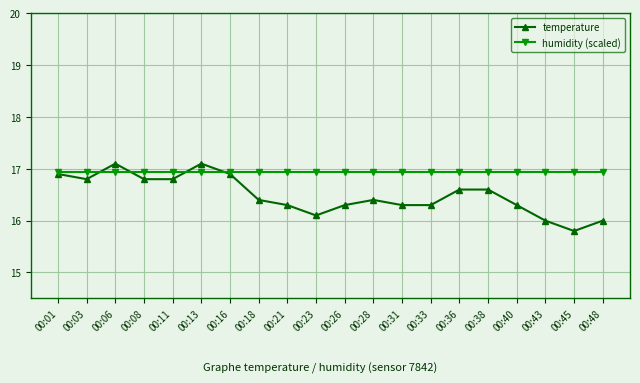

What is the average value of the humidity (scaled) series?

16.9